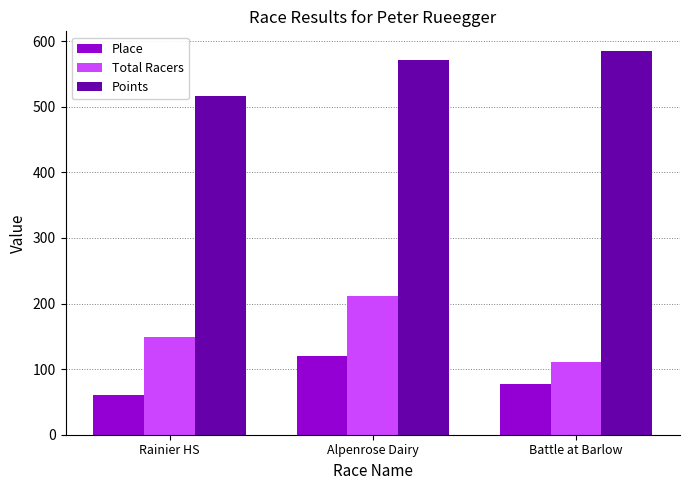

The value of Points at Alpenrose Dairy is 341.0. True or false?

False